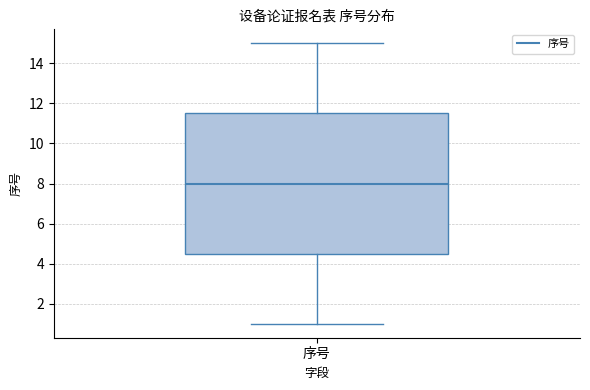

Where does the lower whisker of the box for 序号 end on the y-axis? The values are not printed on the chart, so give them approximately, as read against the axis.

1.0